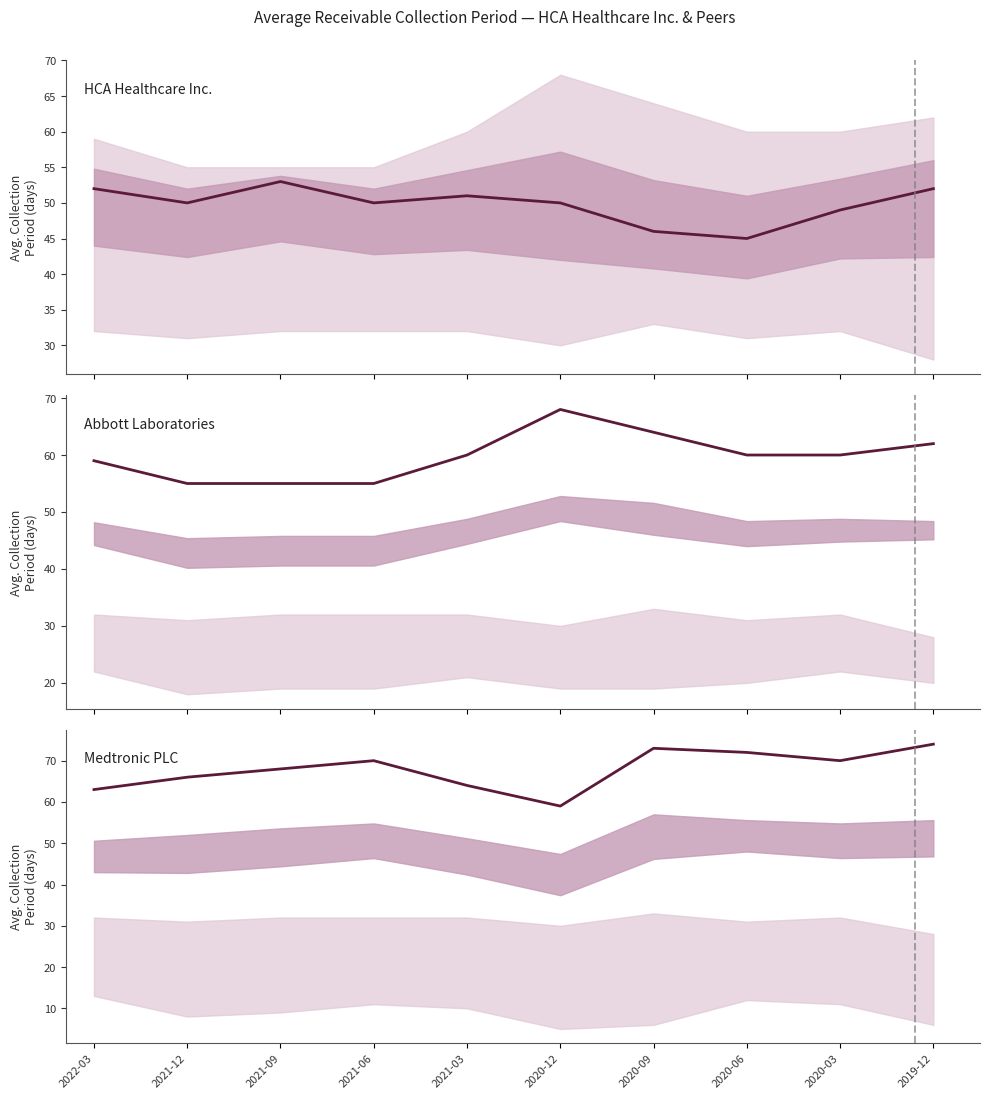

Between 2021-09 and 2021-03, which is larger?

2021-09